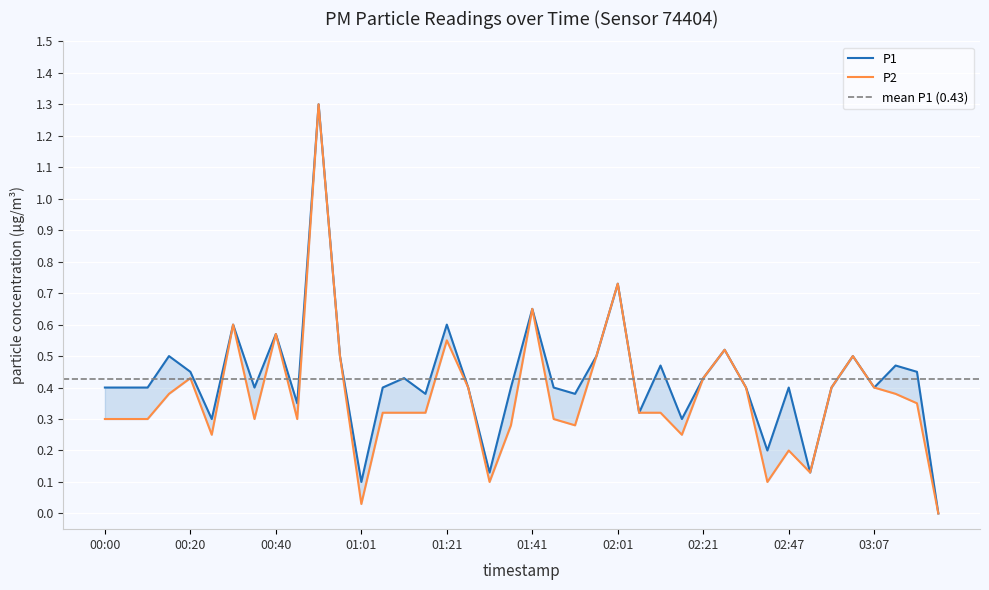

Which series has the largest total across all categories?

P1